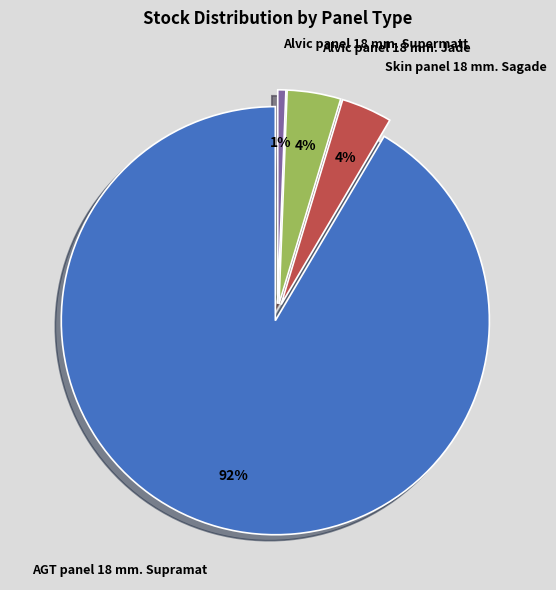

Which category has the biggest portion of the pie?

AGT panel 18 mm. Supramat